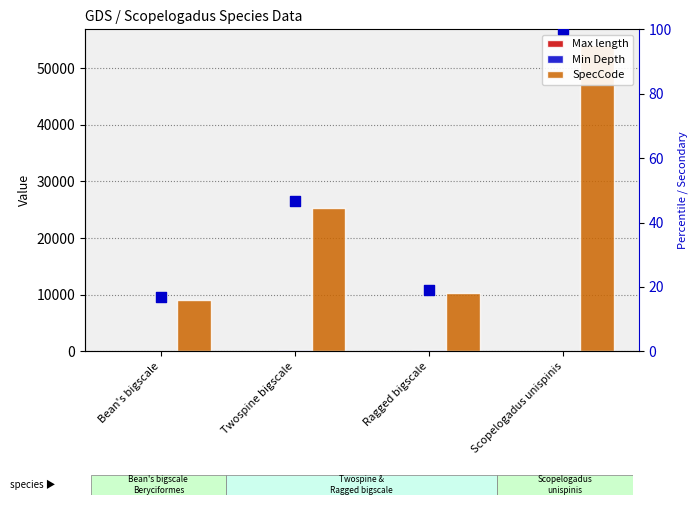

Which series has the widest spread of Y values?

SpecCode